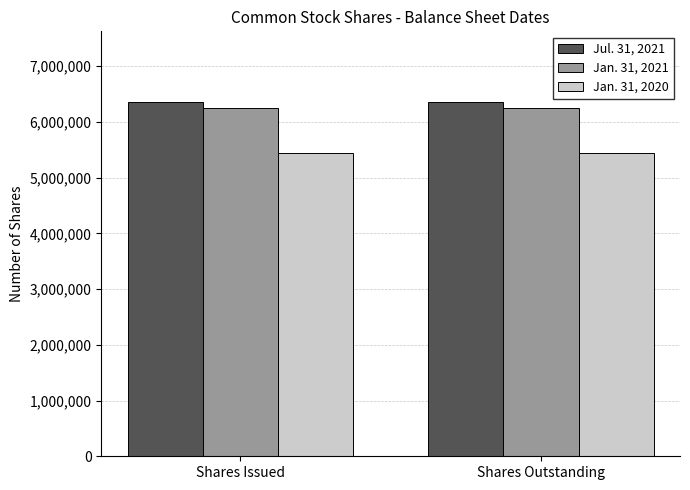

What is the average value of the Jul. 31, 2021 series?

6356270